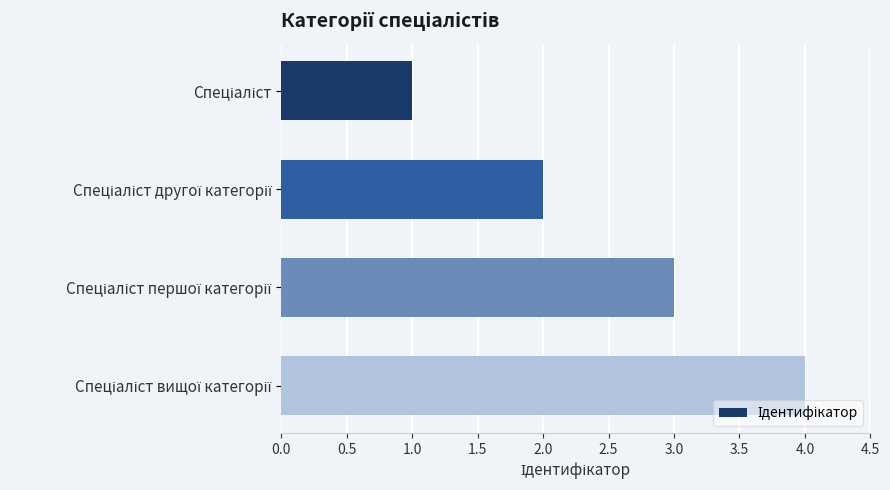

What is the greatest value displayed?

4